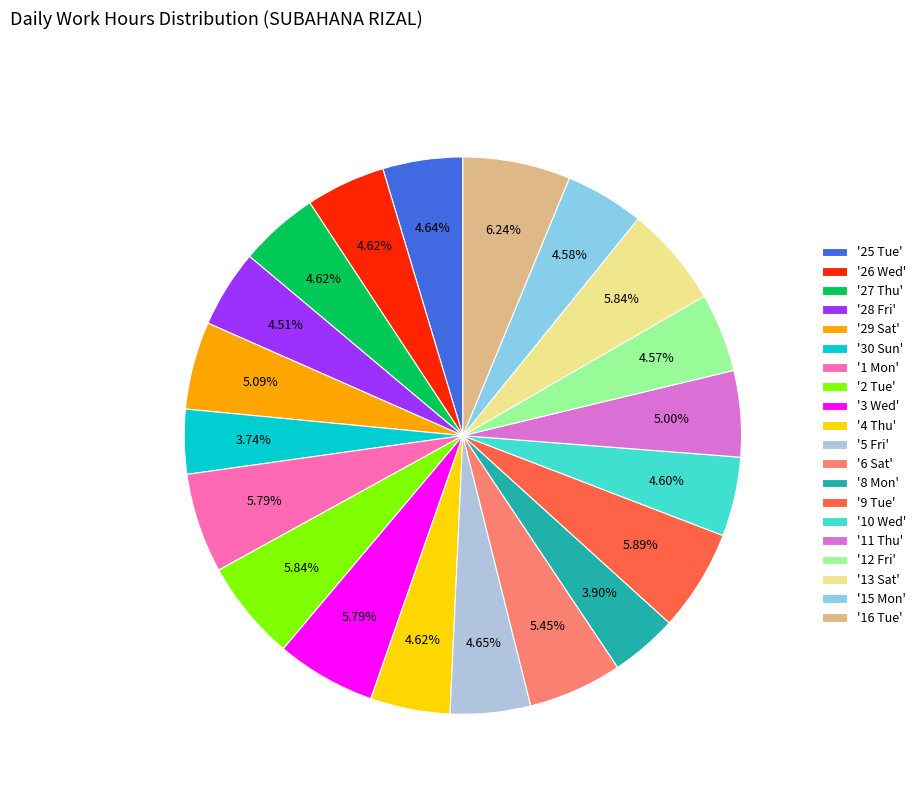

What is the ratio of the value at '2 Tue' to the value at '13 Sat'?

1.0